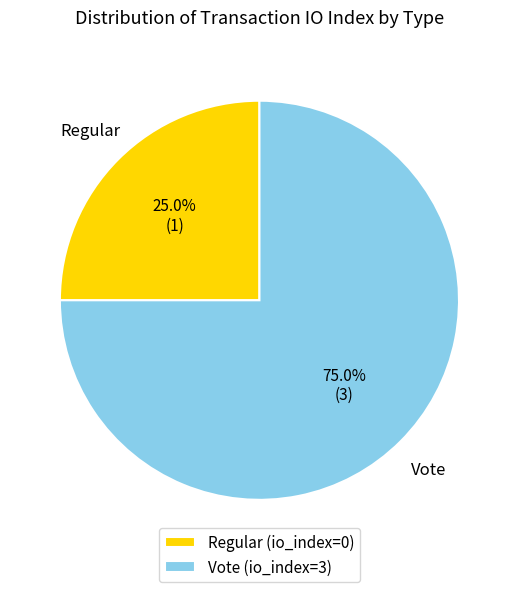

To the nearest percent, what is the difference between the largest and smallest slice percentages?

50%